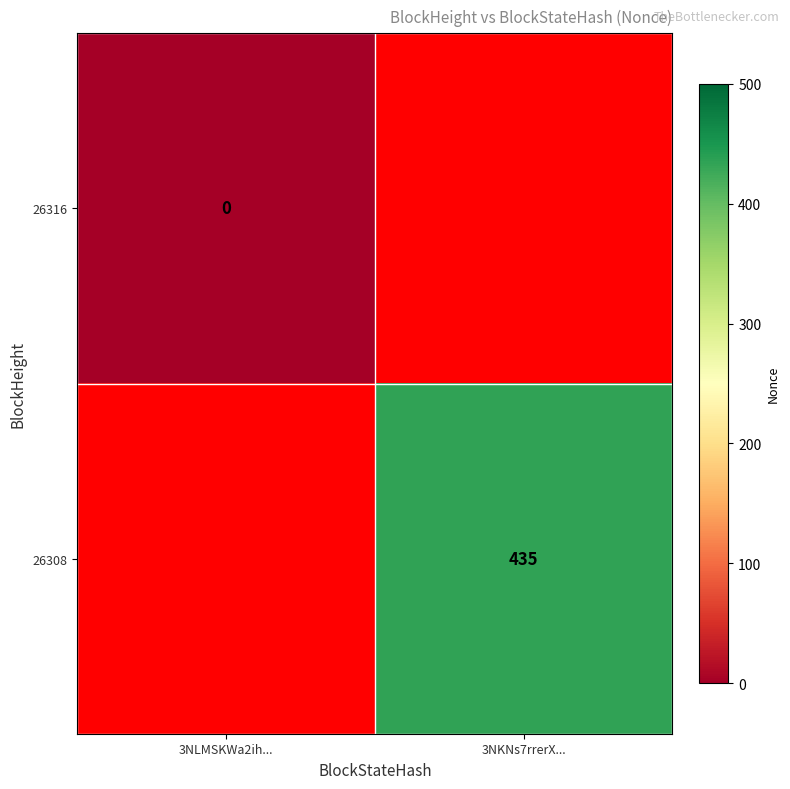

List the series in order of their overall mean, lowest first.

26316, 26308